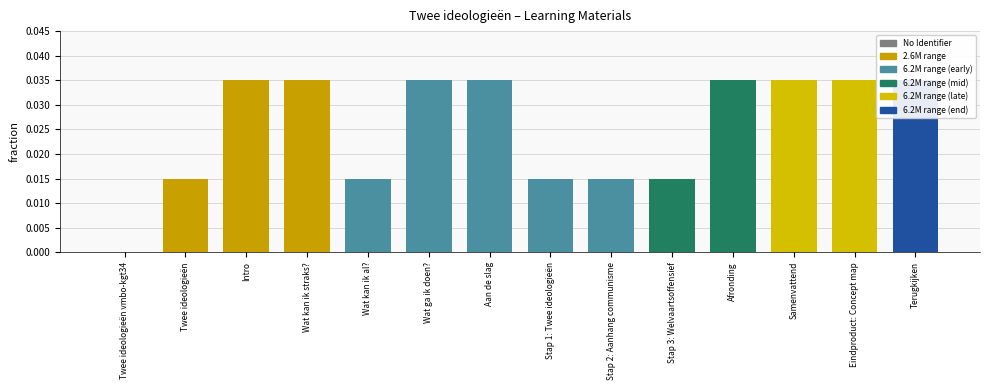

Is it true that the value at Wat kan ik straks? is 0.0?

False